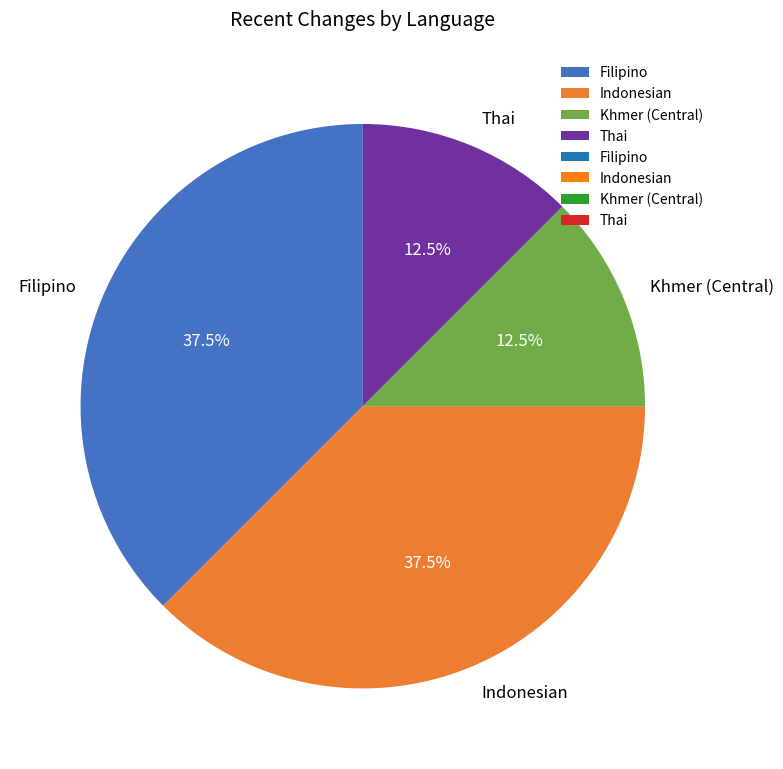

What portion of the pie excludes Indonesian?

62.5%